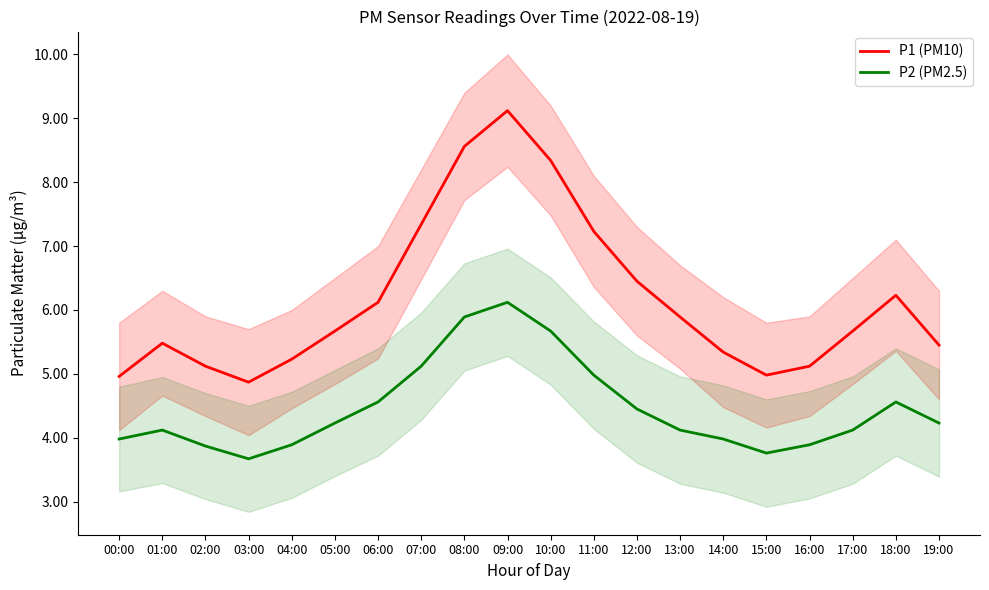

What is the label of the 15th point from the left?

14:00